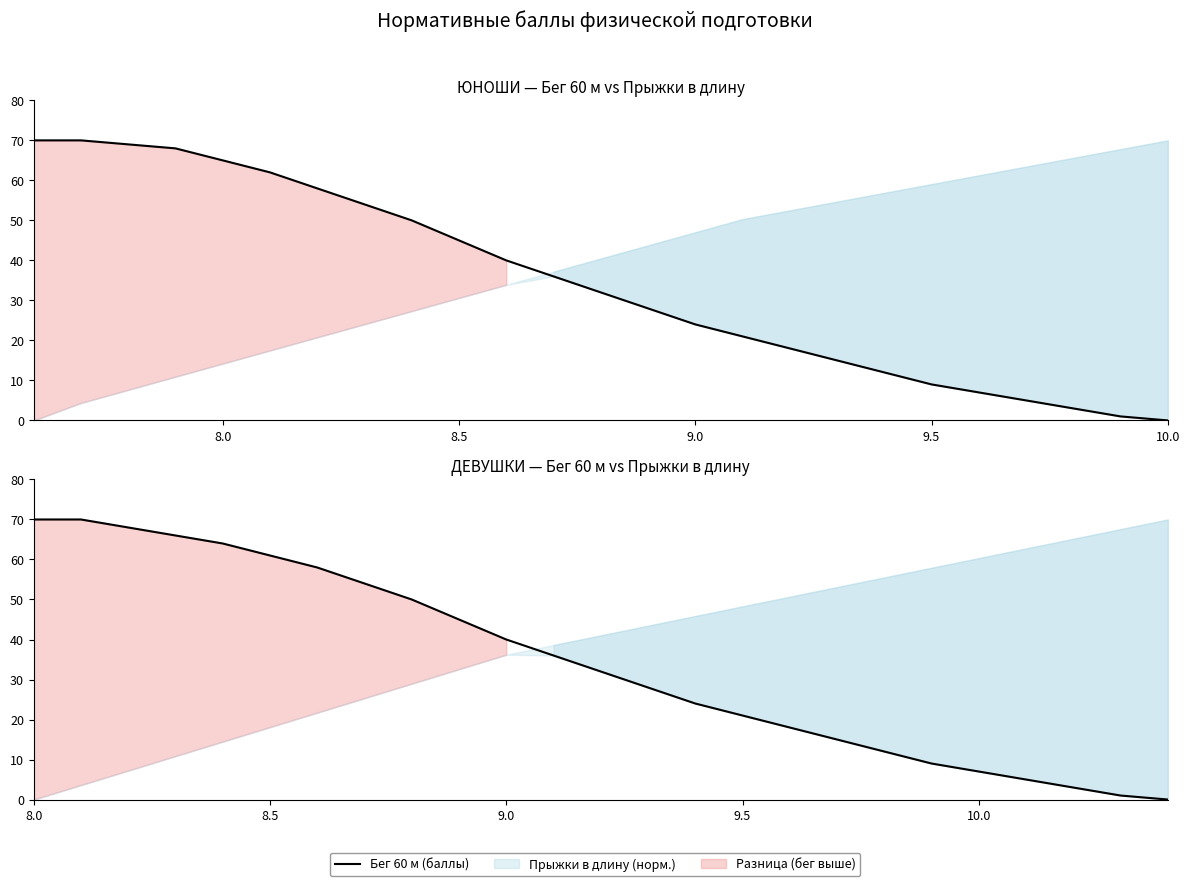

What is the greatest value displayed?

70